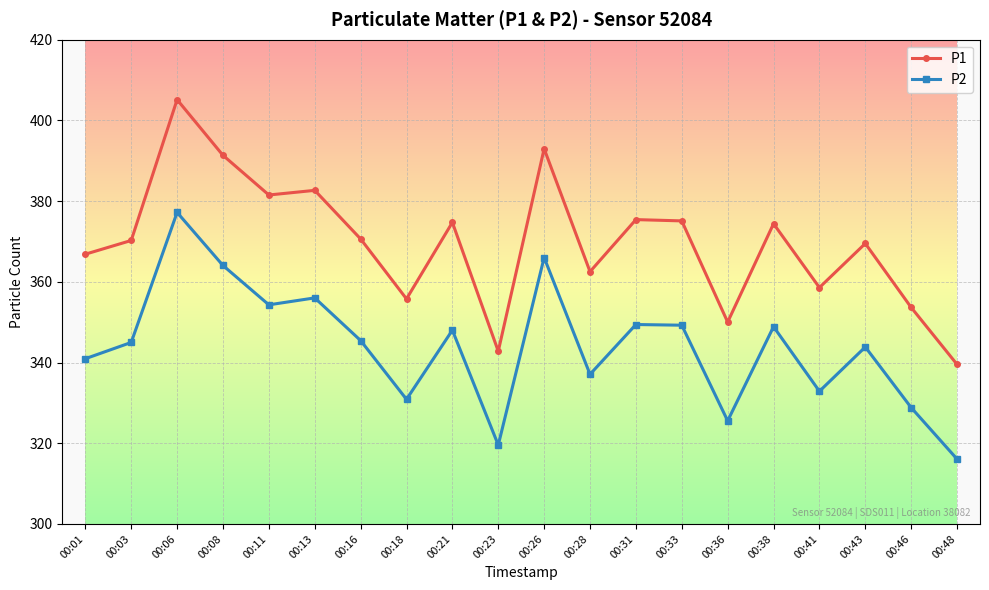

What are all the series names shown in the legend?

P1, P2